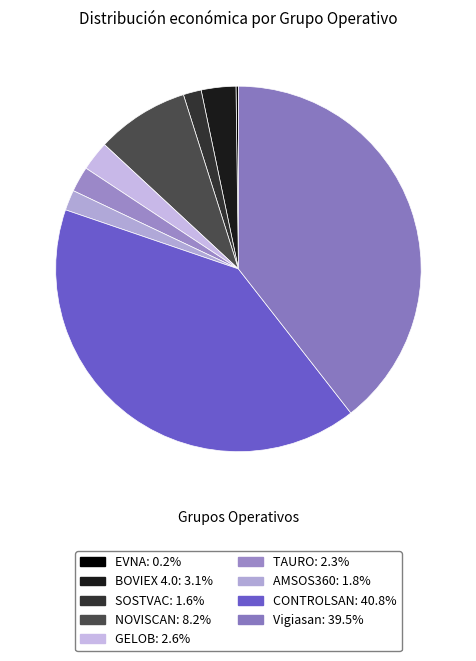

To the nearest percent, what is the difference between the Vigiasan and NOVISCAN slice percentages?

31%